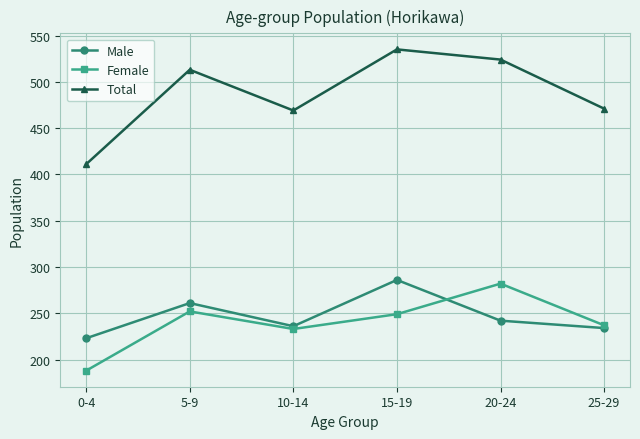

True or false: Total and Male intersect in this chart.

False